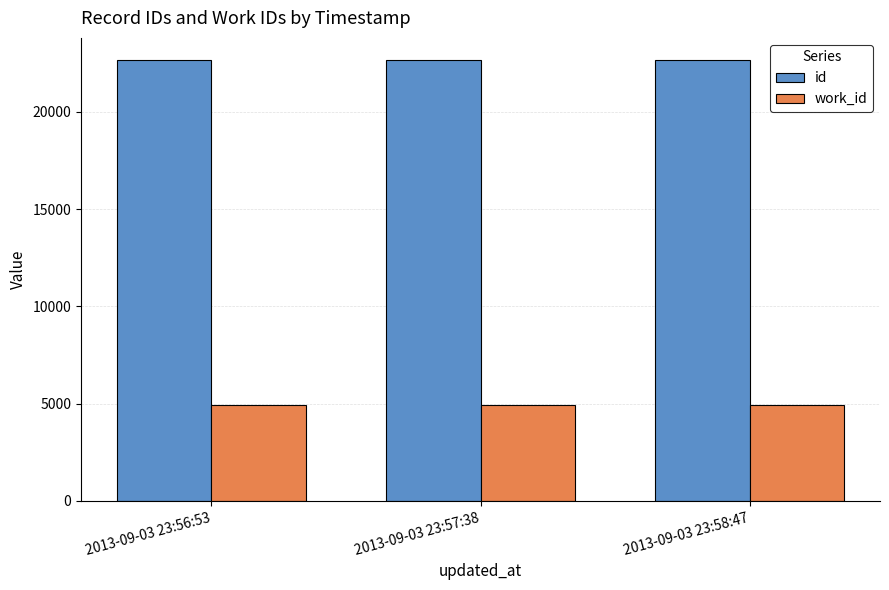

What is the difference between the highest and lowest values at 2013-09-03 23:57:38?

17747